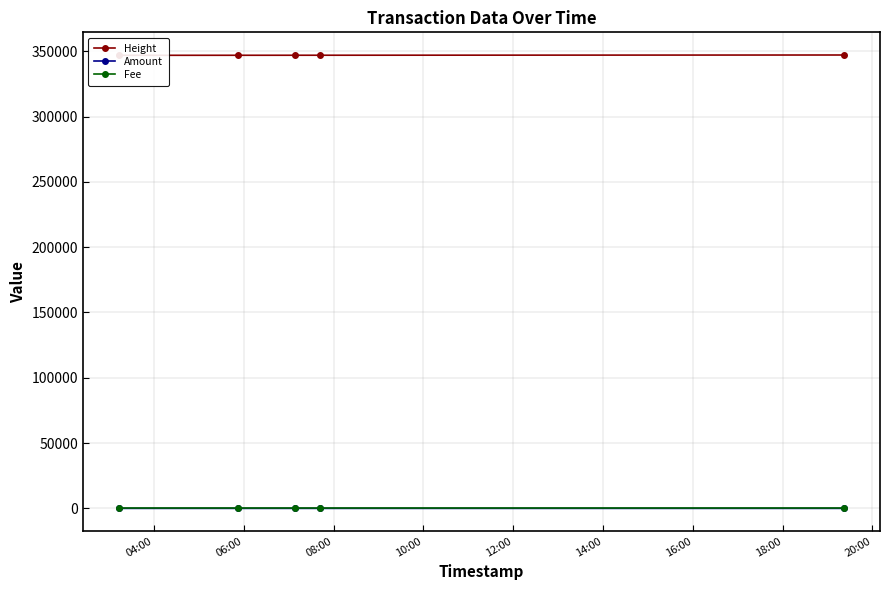

What is the average value of the Amount series?

1